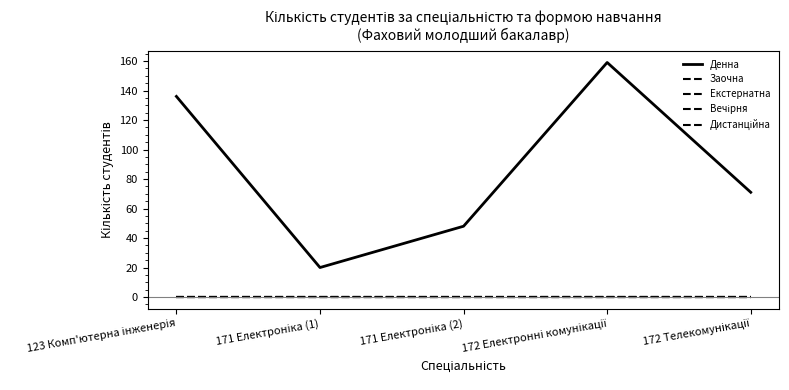

At which label does Екстернатна reach its minimum?

123 Комп'ютерна інженерія